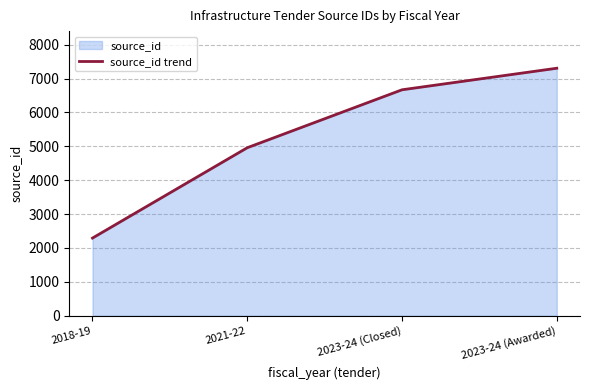

True or false: the data shows 2292 at 2018-19.

True